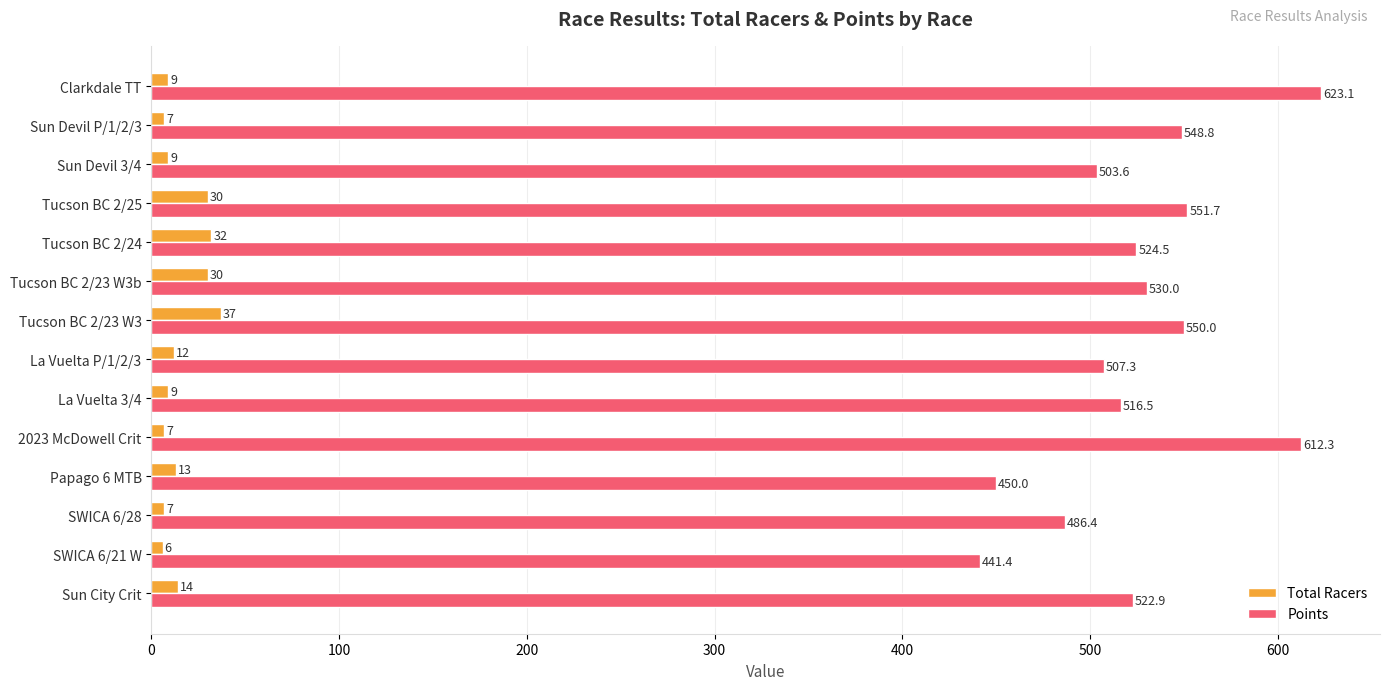

Which series has the largest total across all categories?

Points